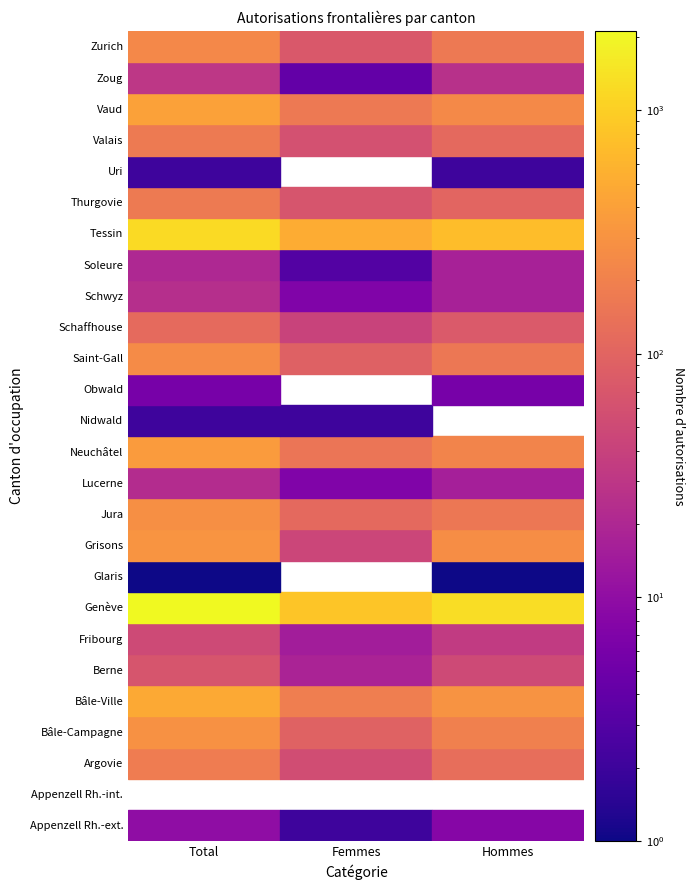

What is the sum of all Valais values?

340